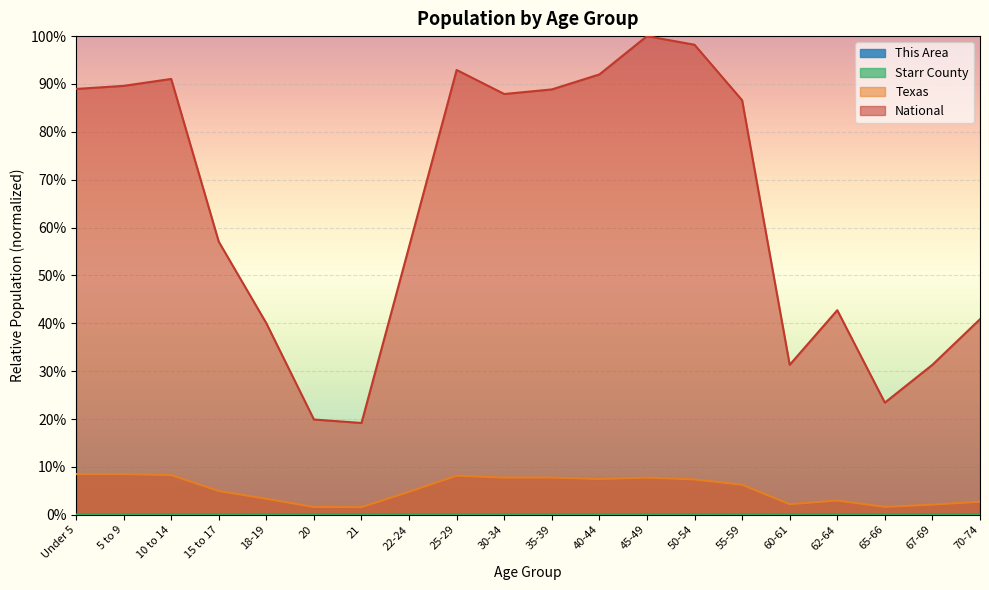

Where is the first local minimum for Texas?

21